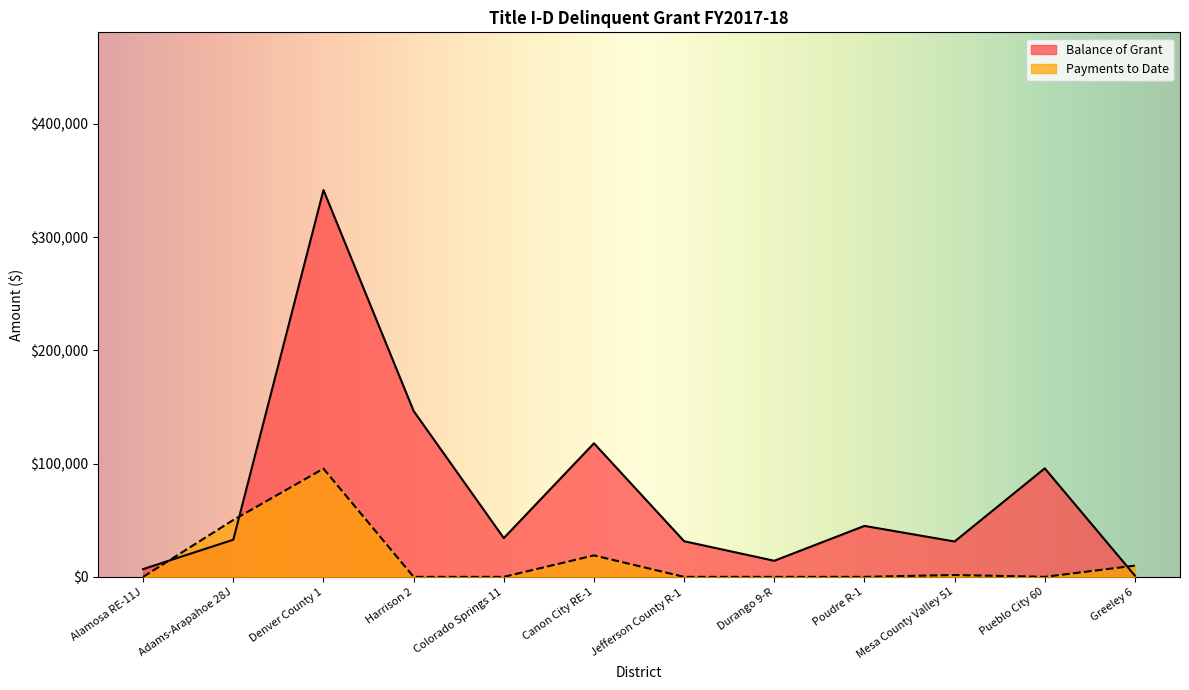

True or false: Allocation and Payments to Date intersect in this chart.

True